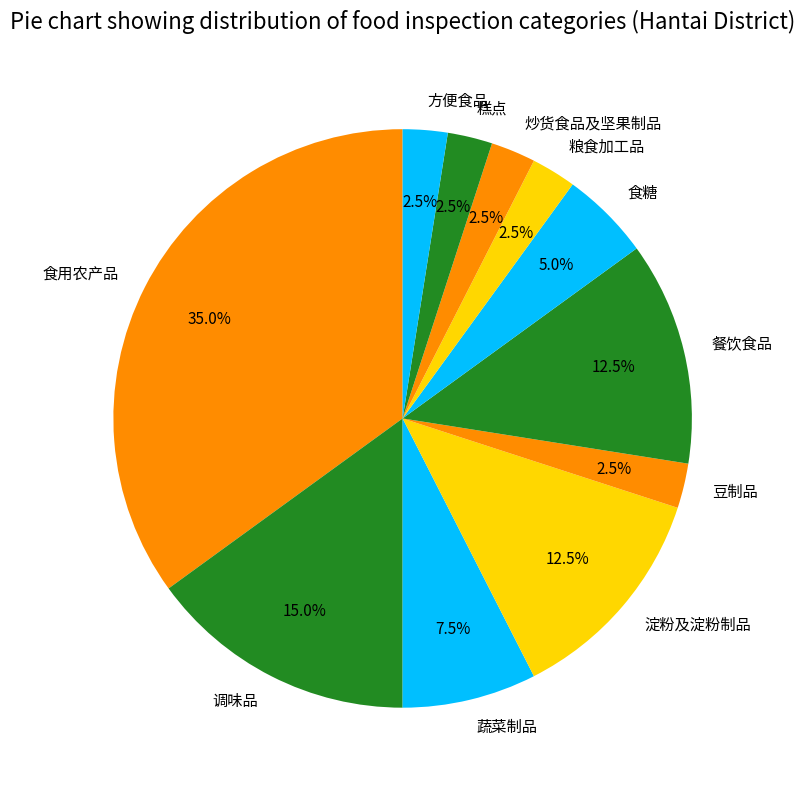

Which category has the biggest portion of the pie?

食用农产品